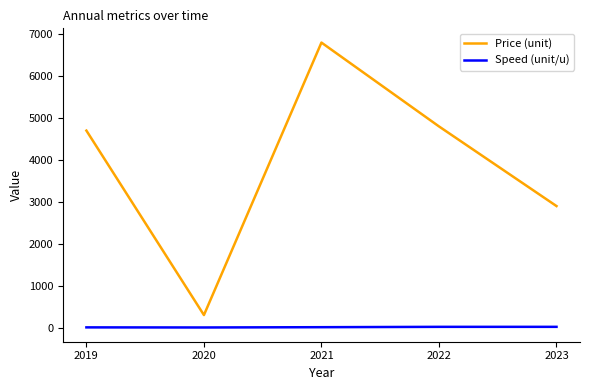

What is the sum of the Speed (unit/u) values at 2019 and 2020?

9.4